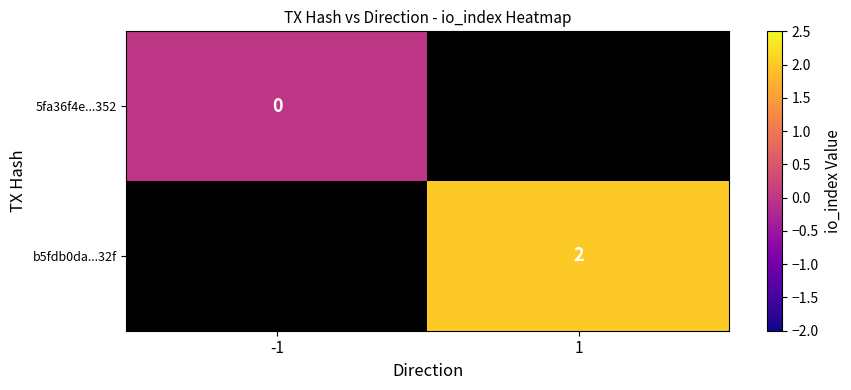

True or false: b5fdb0da...32f has a value of 2 at 1.

True